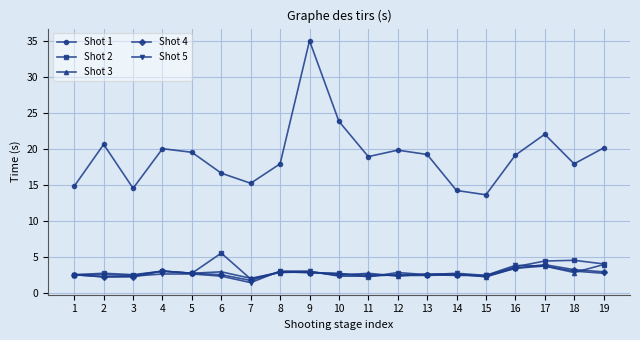

Which category has the highest value in the Shot 4 series?

17